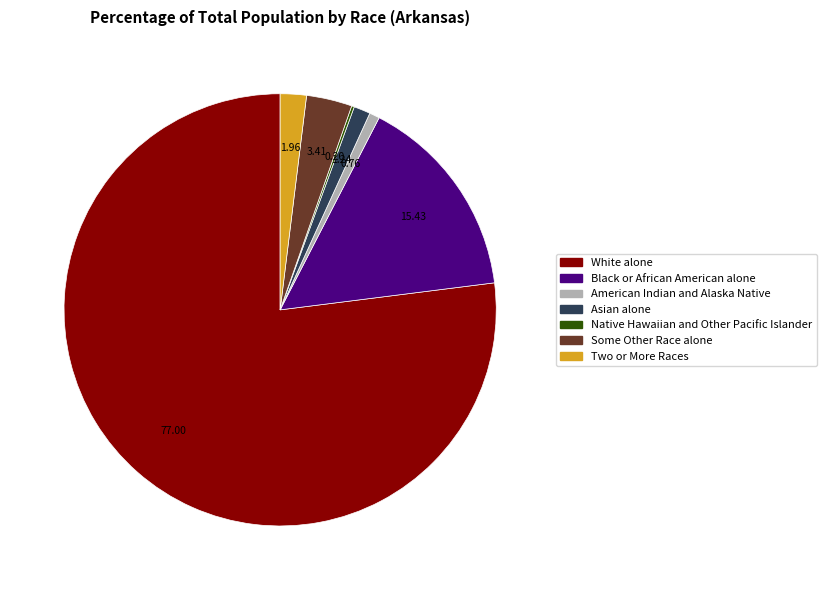

What is the largest slice in the pie chart?

White alone